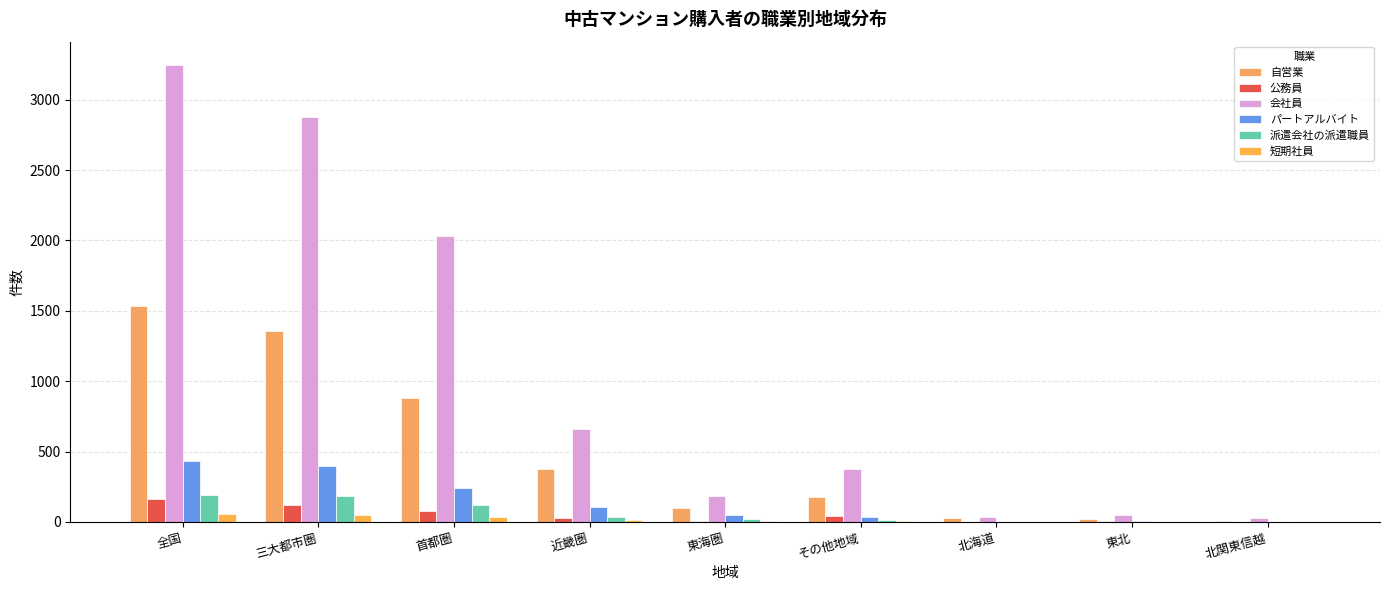

What position from the right is 東北?

2